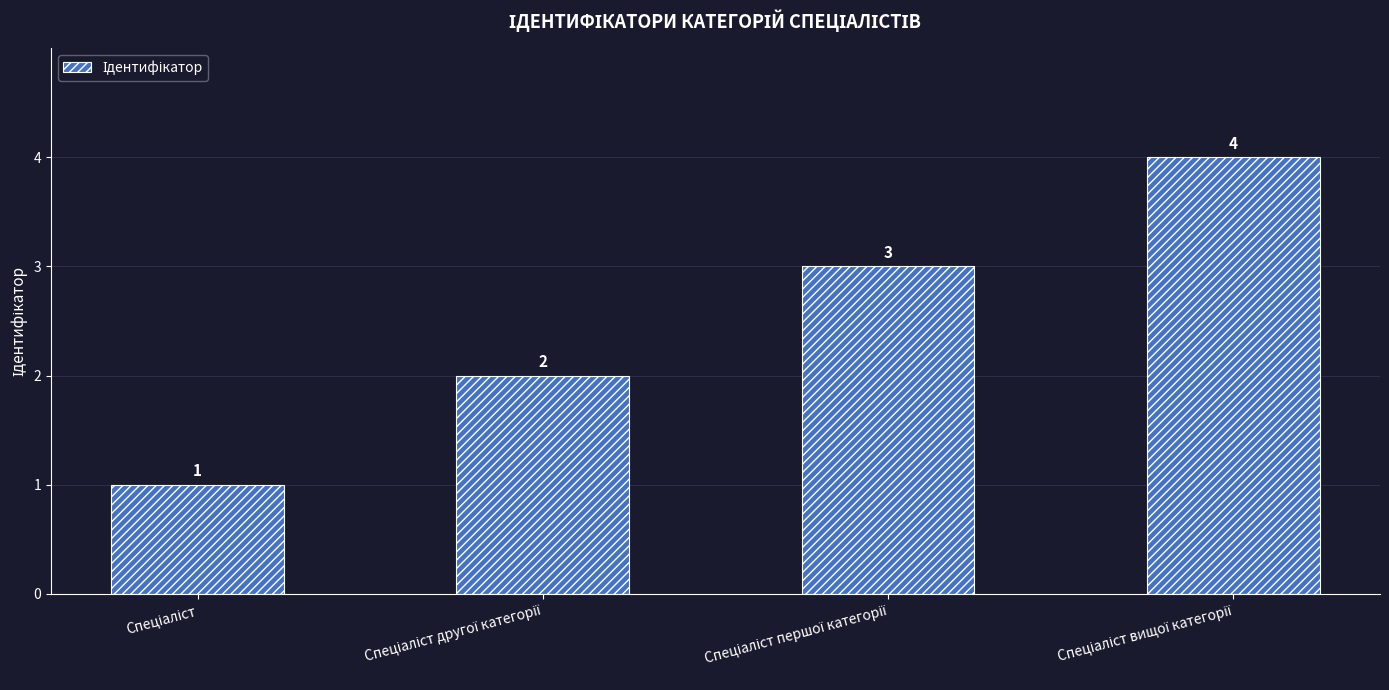

What is the value of the 4th bar from the left?

4